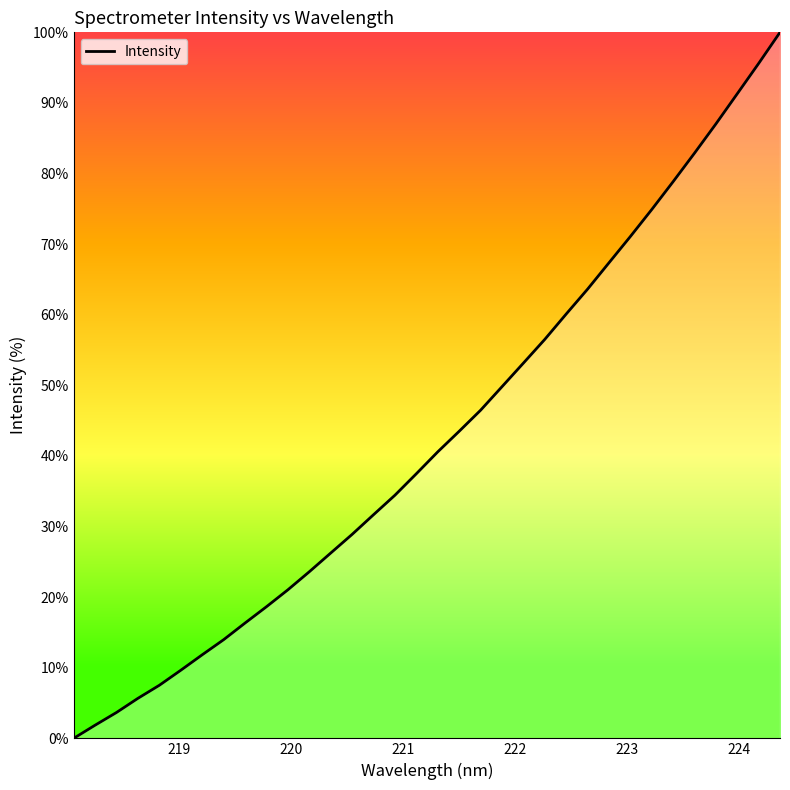

What is the maximum value shown in the chart?

100.0